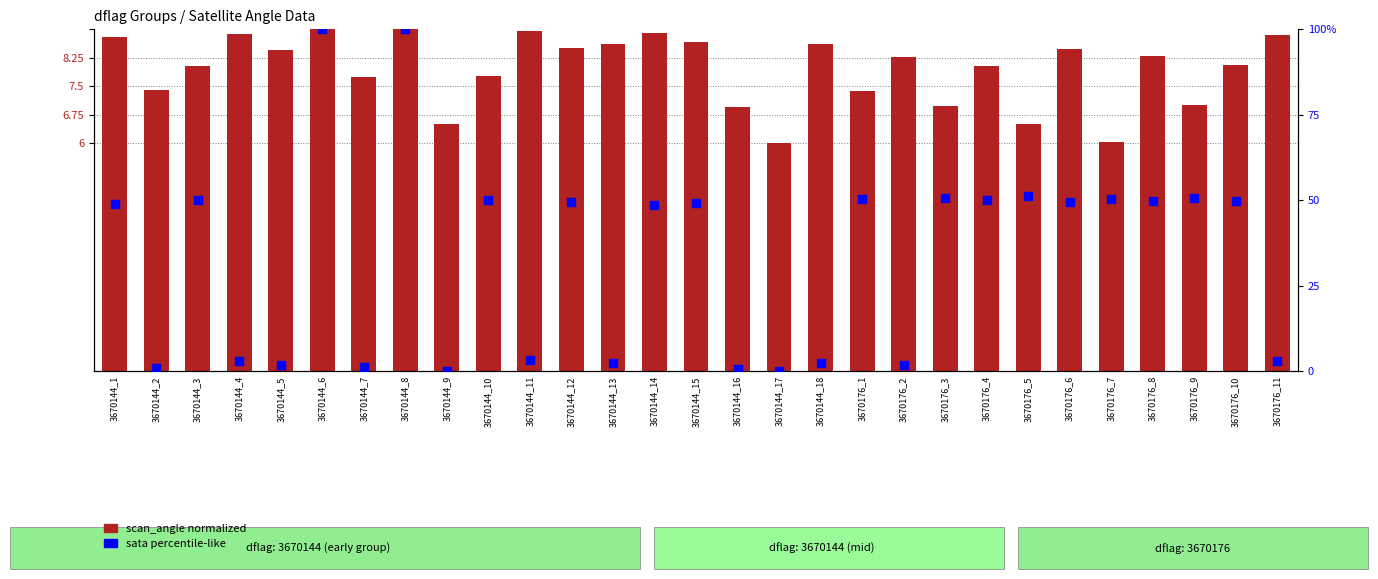

Which series has the largest total across all categories?

sata (percentile-like)